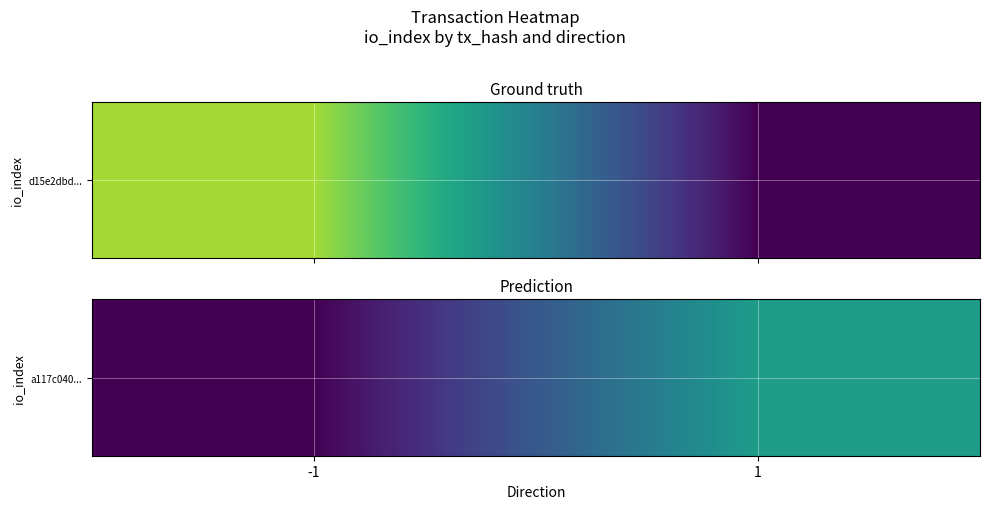

Is it true that the value at -1 is -12?

False